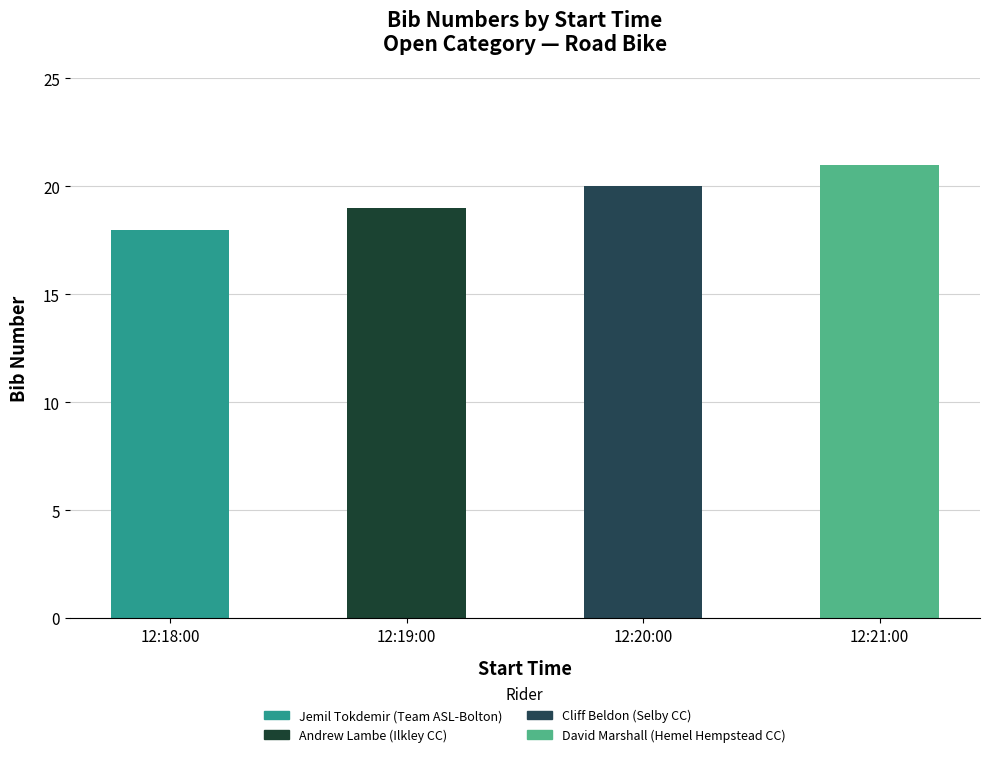

How many data points are less than 20?

2